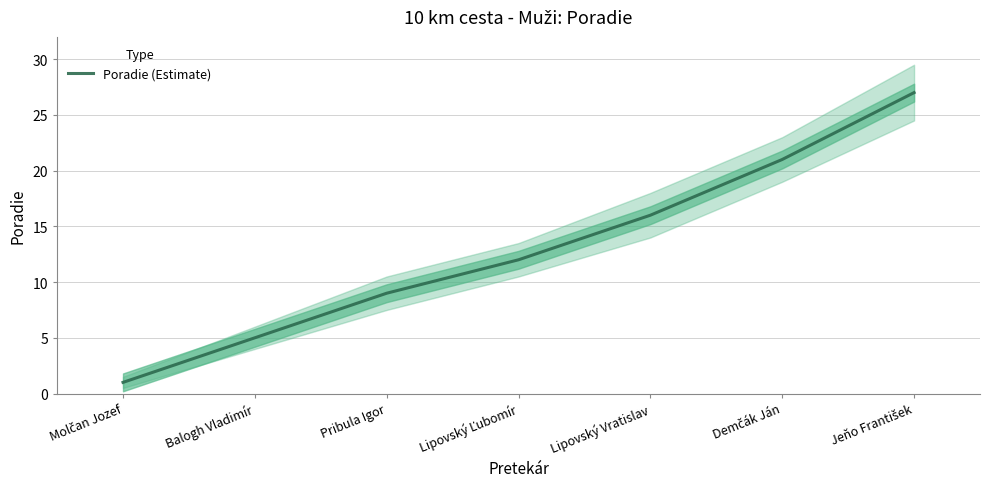

Which has a higher value, Lipovský Vratislav or Pribula Igor?

Lipovský Vratislav